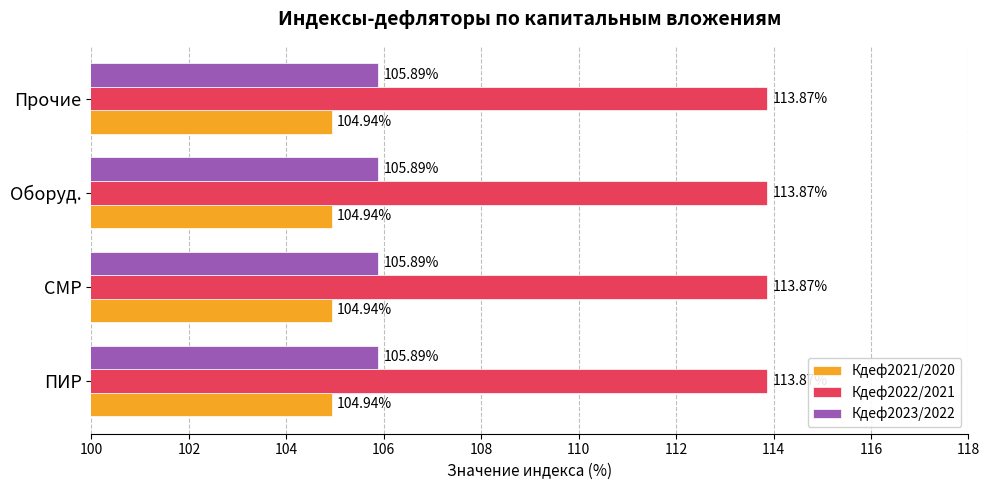

Rank the series by their maximum value, from highest to lowest.

Кдеф2022/2021, Кдеф2023/2022, Кдеф2021/2020